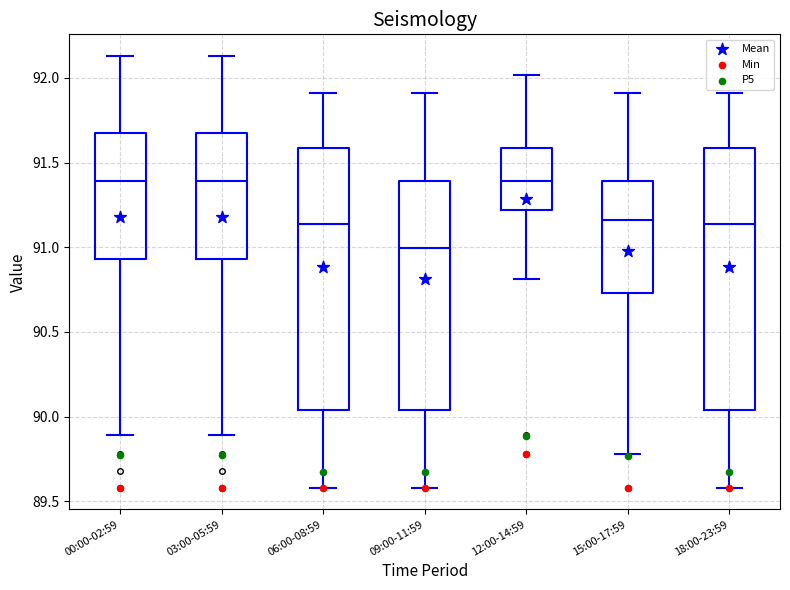

Reading left to right, transcribe this box plot: for each box, give where its median line is, the range the box spans, and where its two whiskers end, as read against the y-axis. The values are not printed on the chart, so give them approximately, as read against the axis.

00:00-02:59: median 91.40, box 90.95 to 91.65, whiskers 89.90 to 92.15
03:00-05:59: median 91.40, box 90.95 to 91.65, whiskers 89.90 to 92.15
06:00-08:59: median 91.15, box 90.05 to 91.60, whiskers 89.60 to 91.90
09:00-11:59: median 91.00, box 90.05 to 91.40, whiskers 89.60 to 91.90
12:00-14:59: median 91.40, box 91.20 to 91.60, whiskers 90.80 to 92.00
15:00-17:59: median 91.15, box 90.75 to 91.40, whiskers 89.80 to 91.90
18:00-23:59: median 91.15, box 90.05 to 91.60, whiskers 89.60 to 91.90